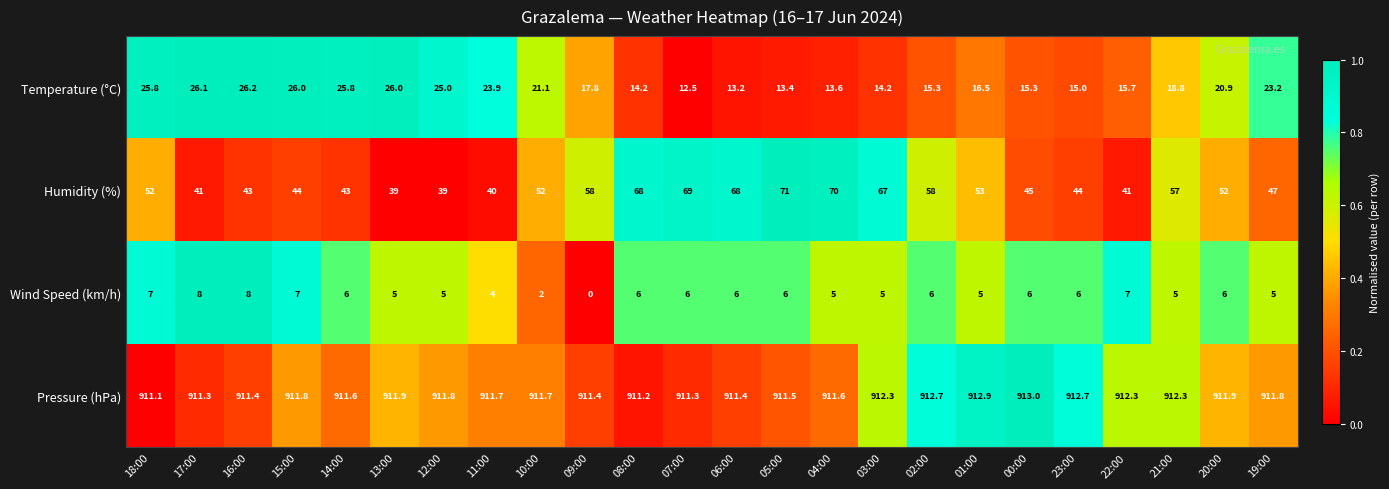

The Humidity (%) series shows 10.9 at 17:00. True or false?

False